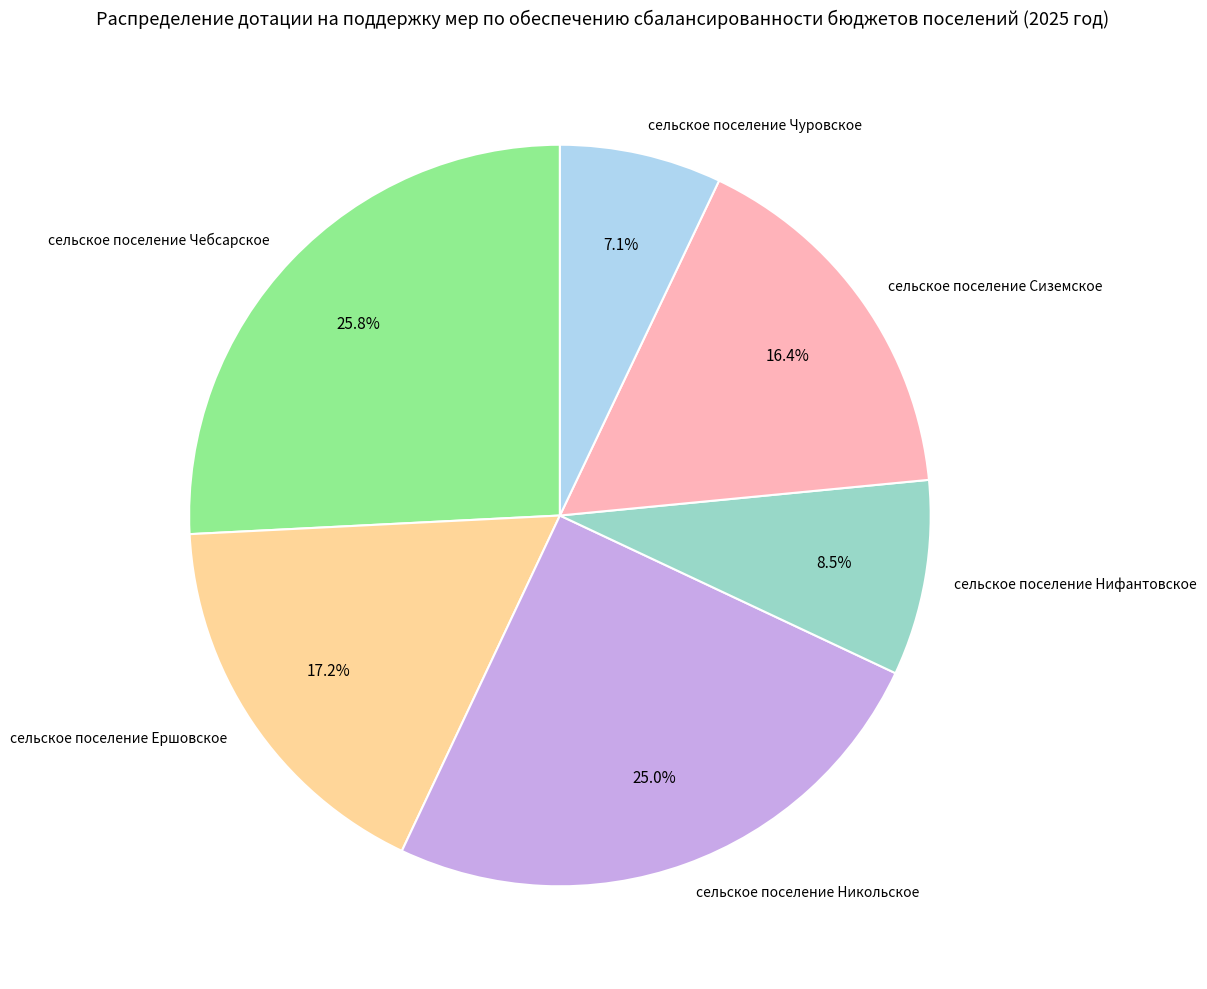

Is the sum of сельское поселение Никольское and сельское поселение Чуровское greater than half?

No